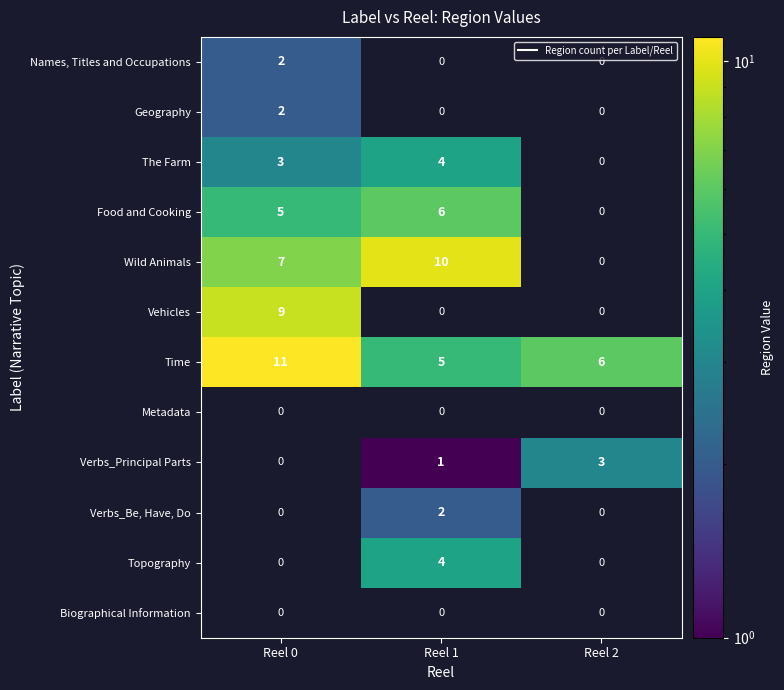

Which series has the largest total across all categories?

Time